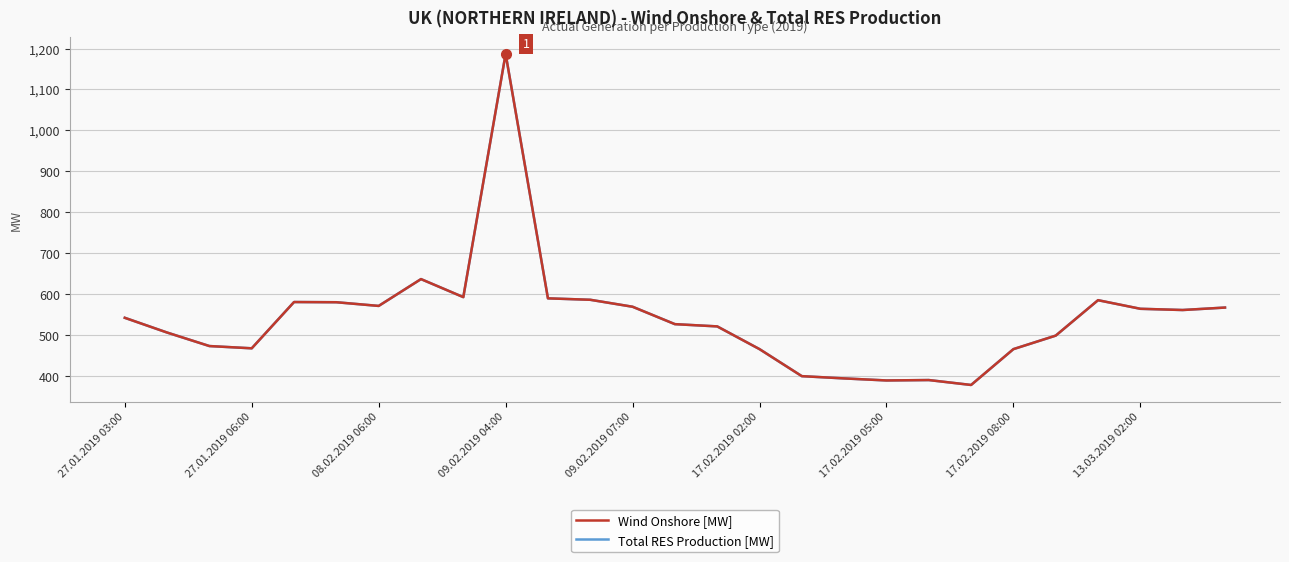

Reading left to right, list all the values displayed in this chart.

Wind Onshore [MW]: 542.5	506.5	473.5	468.0	581.0	580.5	571.5	637.0	593.0	1187.0	590.0	586.5	569.5	527.0	521.5	466.0	400.0	394.5	389.5	390.5	378.5	466.0	499.0	585.5	564.5	561.5	567.5
Total RES Production [MW]: 542.5	506.5	473.5	468.0	581.0	580.5	571.5	637.0	593.0	1187.0	590.0	586.5	569.5	527.0	521.5	466.0	400.0	394.5	389.5	390.5	378.5	466.0	499.0	585.5	564.5	561.5	567.5